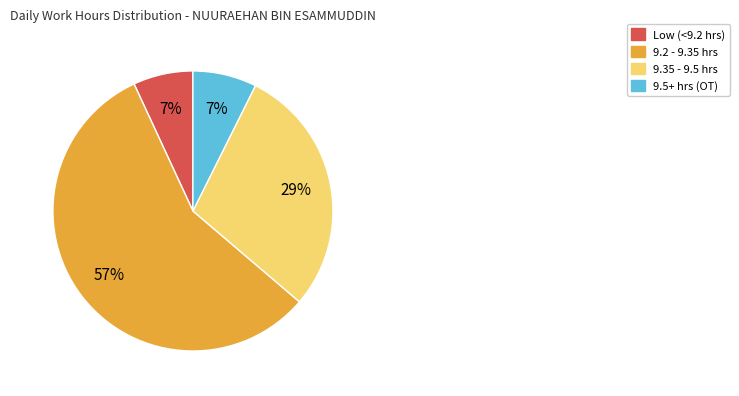

To the nearest percent, what is the difference between the largest and smallest slice percentages?

50%